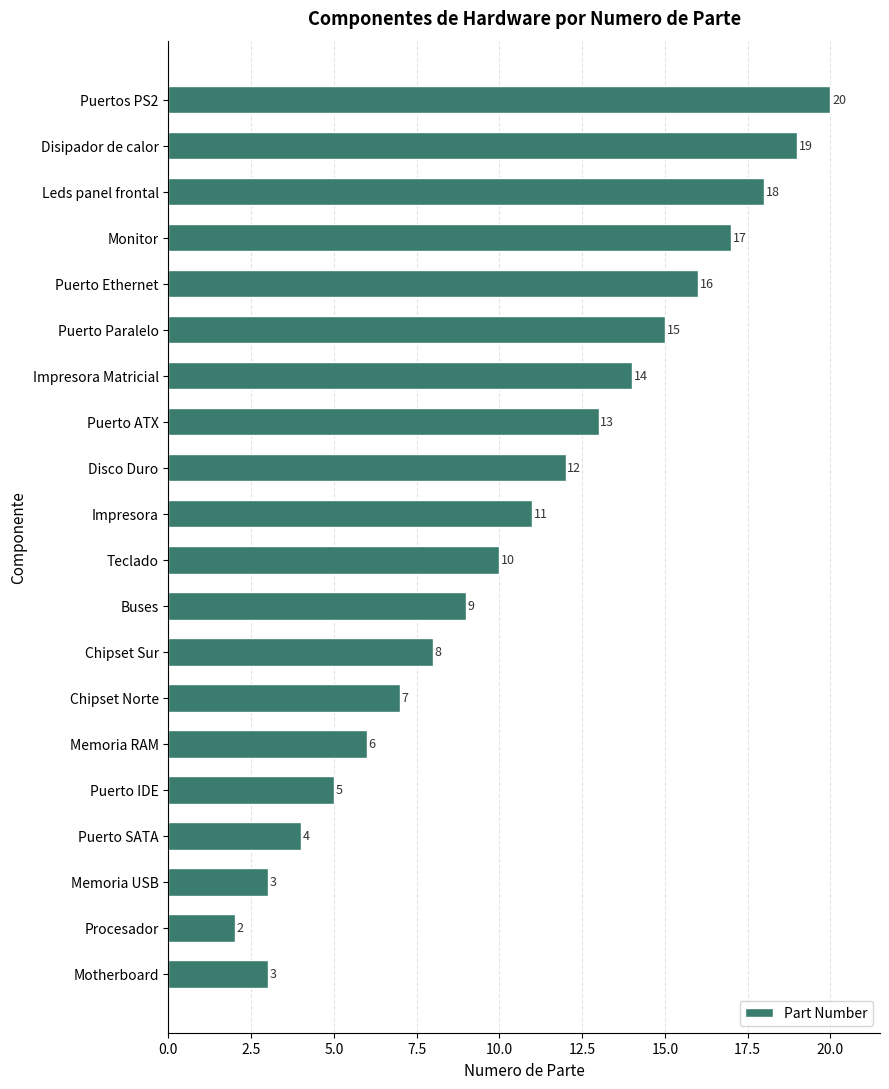

Read the value at Motherboard.

3